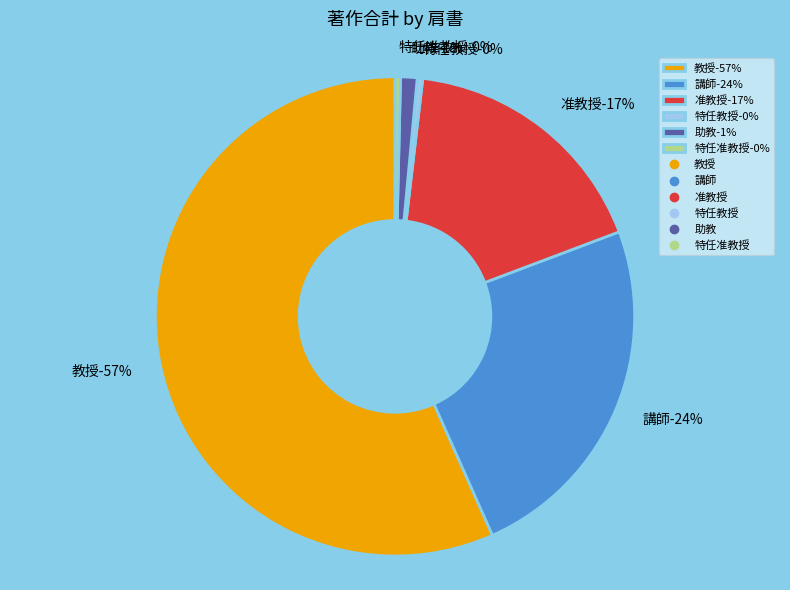

Is the sum of 講師 and 助教 greater than half?

No